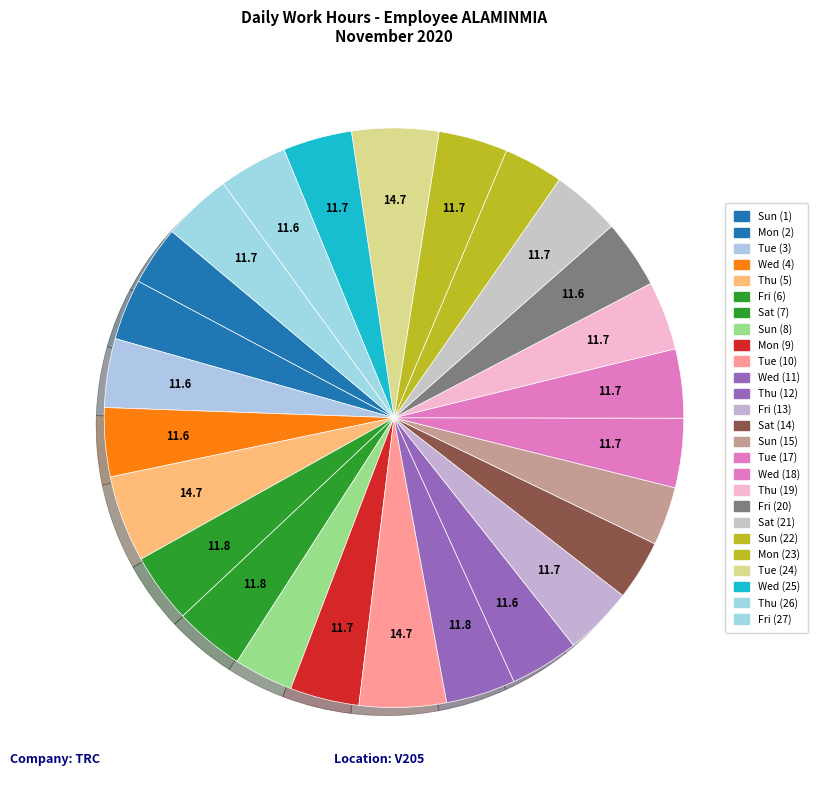

Which category has the smallest portion of the pie?

Sun (15)